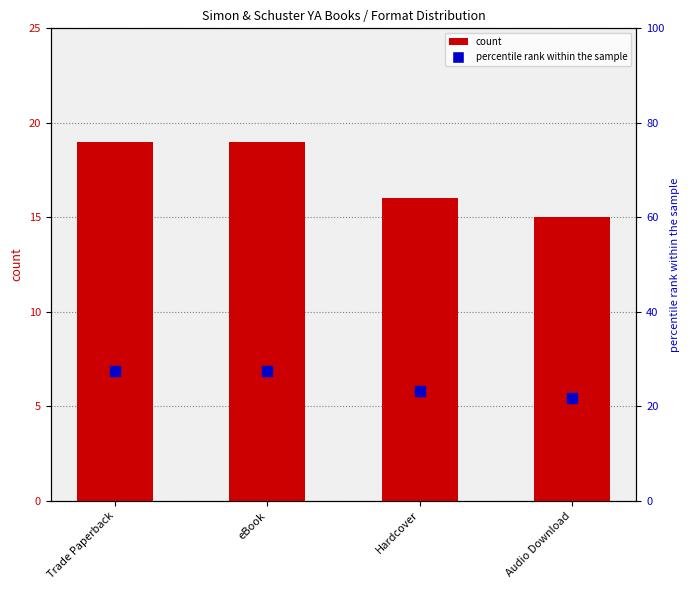

Rank the categories by value from highest to lowest.

Trade Paperback, eBook, Hardcover, Audio Download